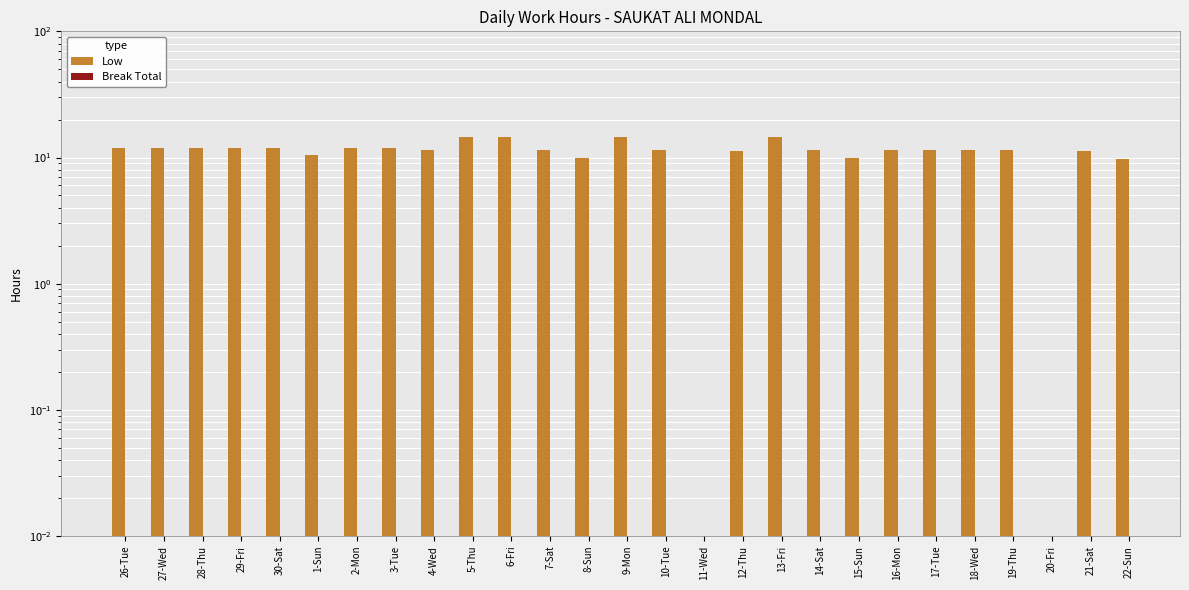

Count the number of data series in this chart.

2